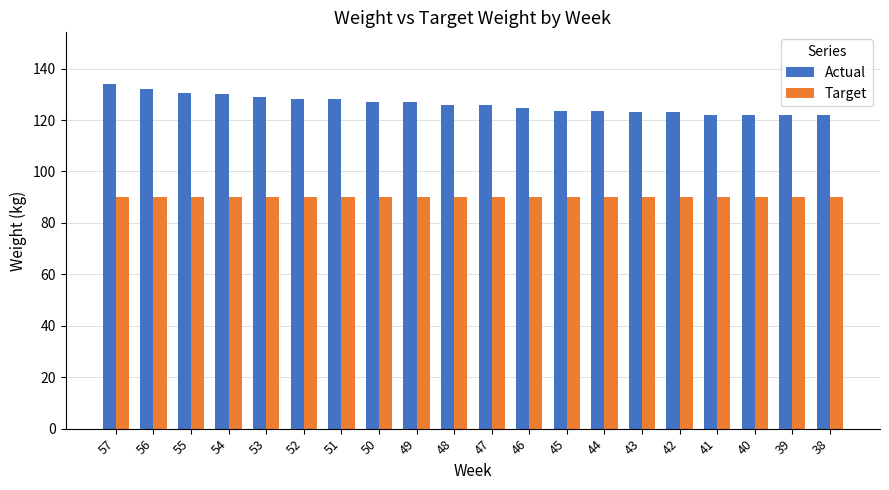

Which series has the widest spread of values?

Actual